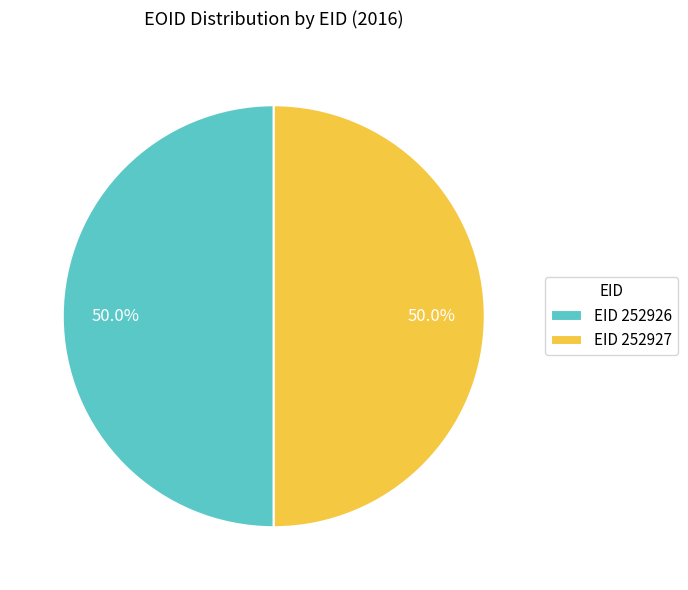

What is the ratio of the value at EID 252926 to the value at EID 252927?

1.0